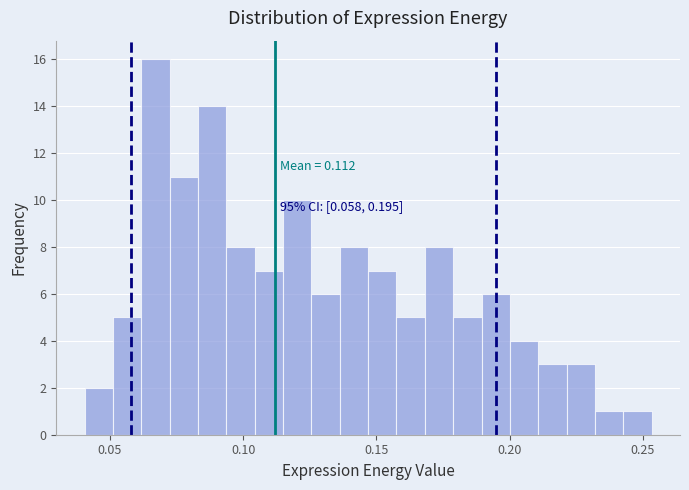

Around what value on the x-axis is the tallest bar? Give the approximate position of its centre, as read against the axis.

0.065